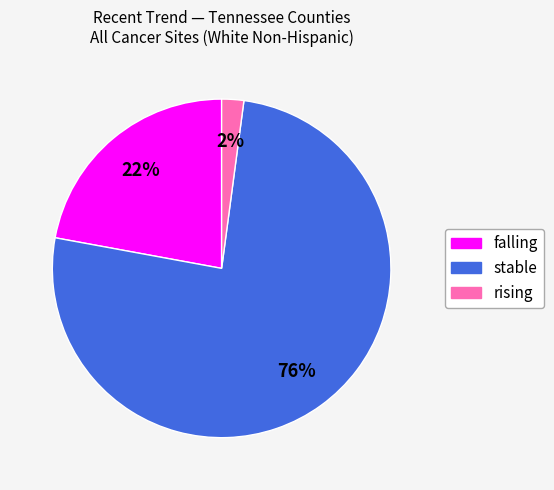

Which category accounts for the majority?

stable